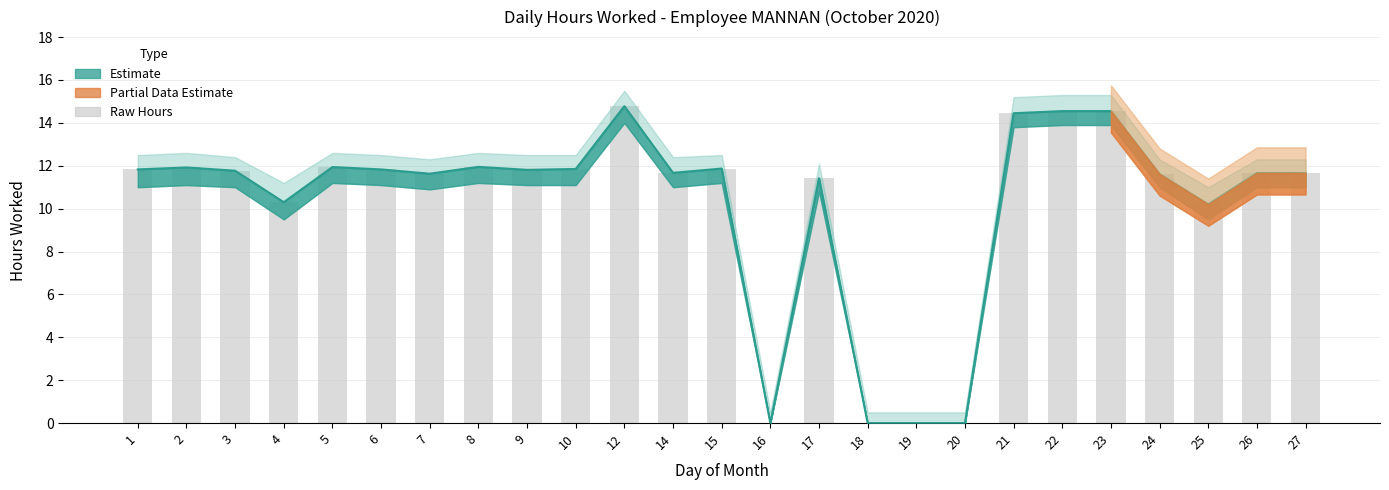

What is the difference between the maximum and second lowest values?

14.8